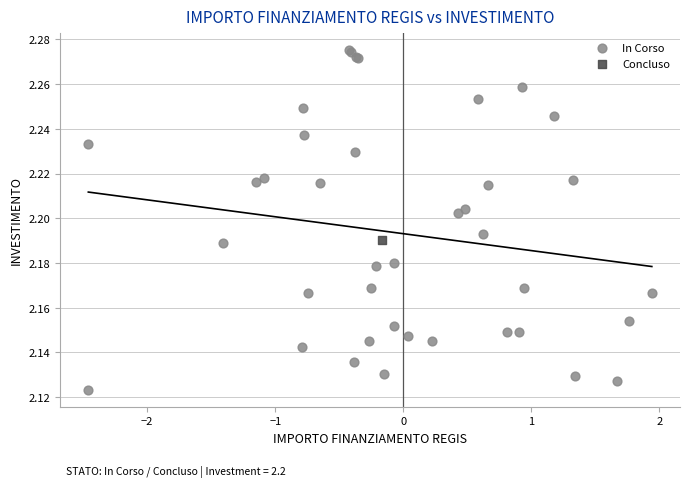

What are all the series names shown in the legend?

In Corso, Concluso